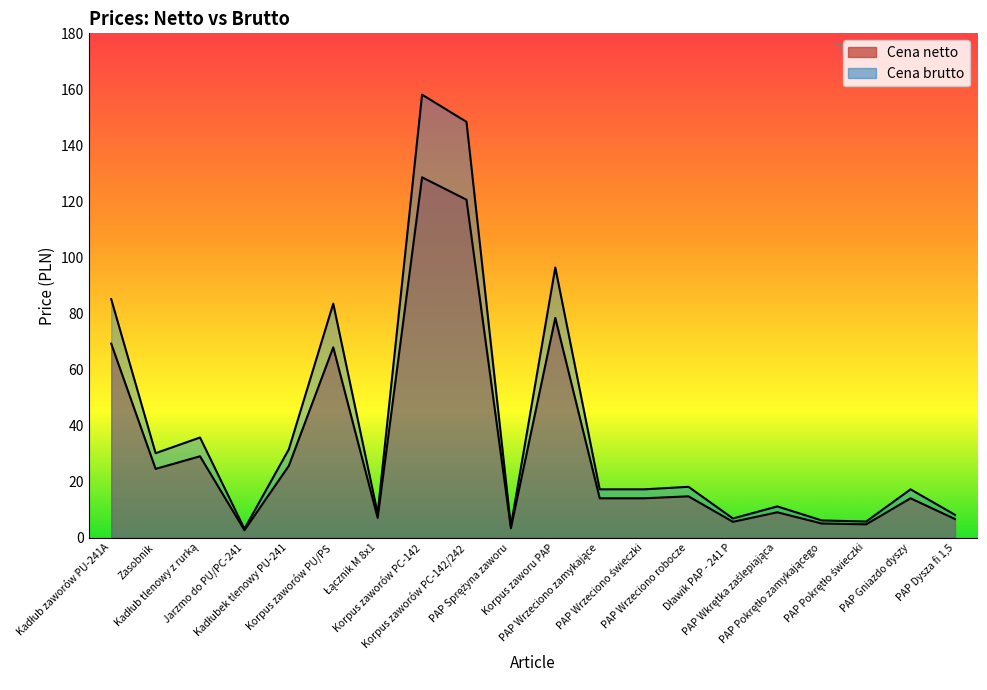

What is the difference between the Cena netto values at Kadłub tlenowy z rurką and Jarzmo do PU/PC-241?

26.4